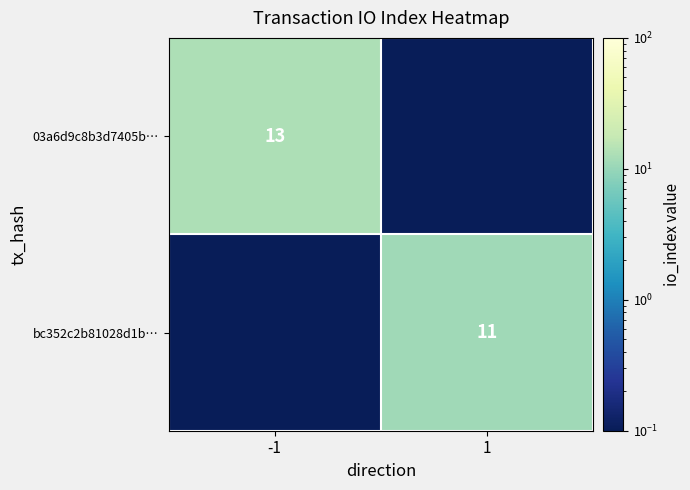

The value of bc352c2b81028d1b… at 1 is 15.5. True or false?

False